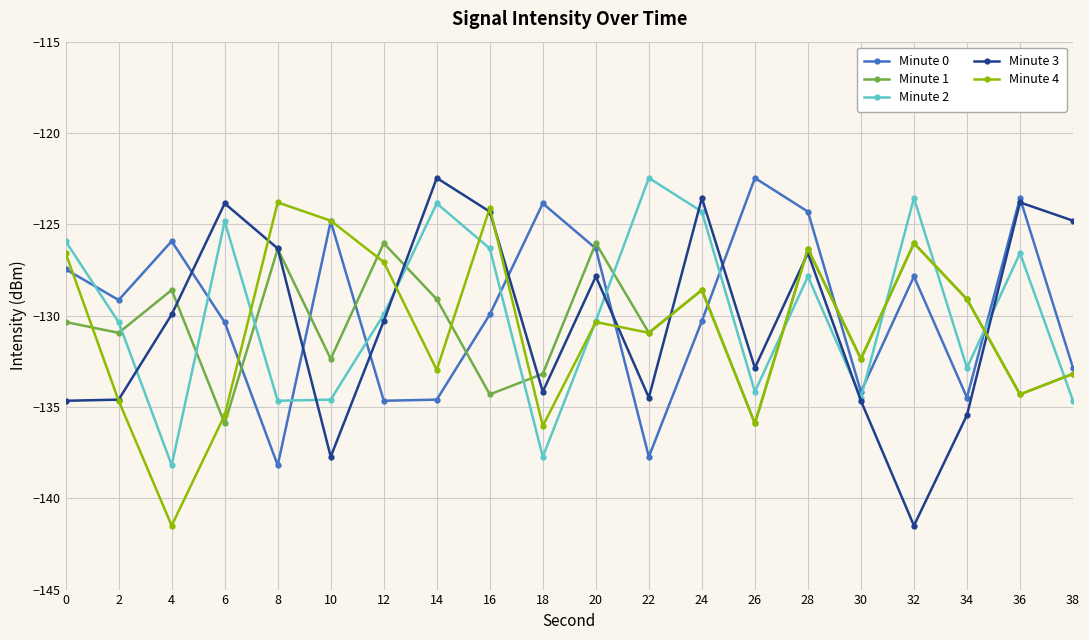

Rank the series by their average value, from highest to lowest.

Minute 0, Minute 2, Minute 3, Minute 1, Minute 4